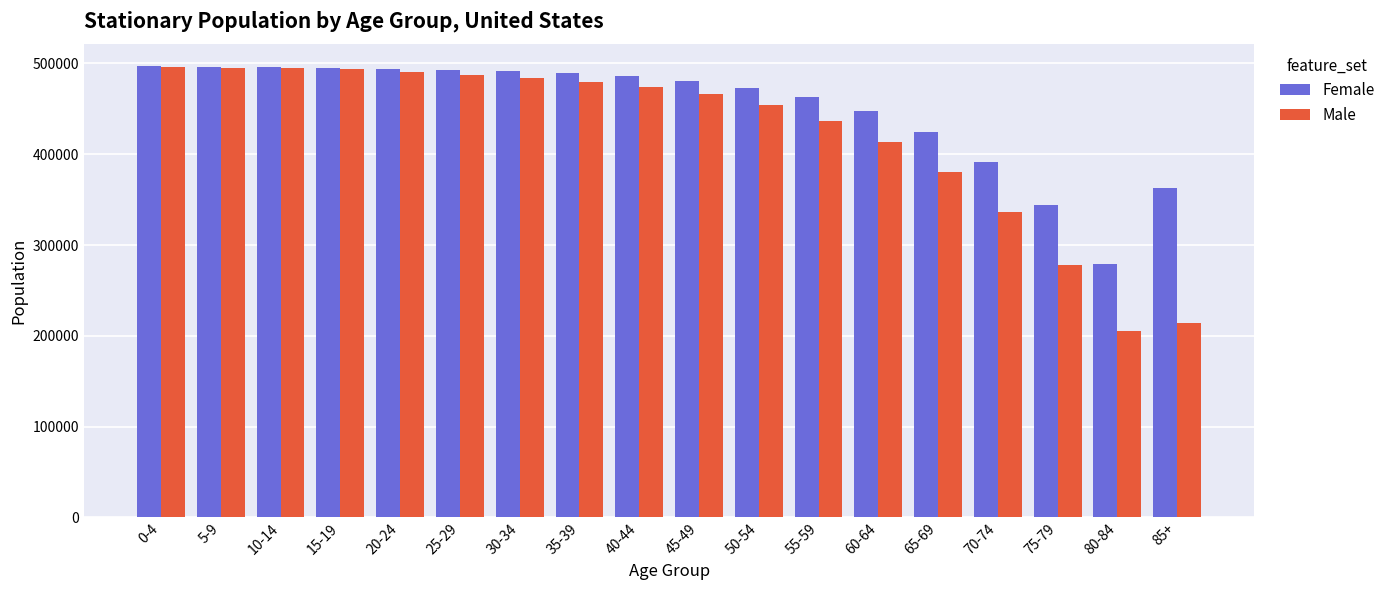

At 75-79, list the series in order from largest to smallest.

Female, Male